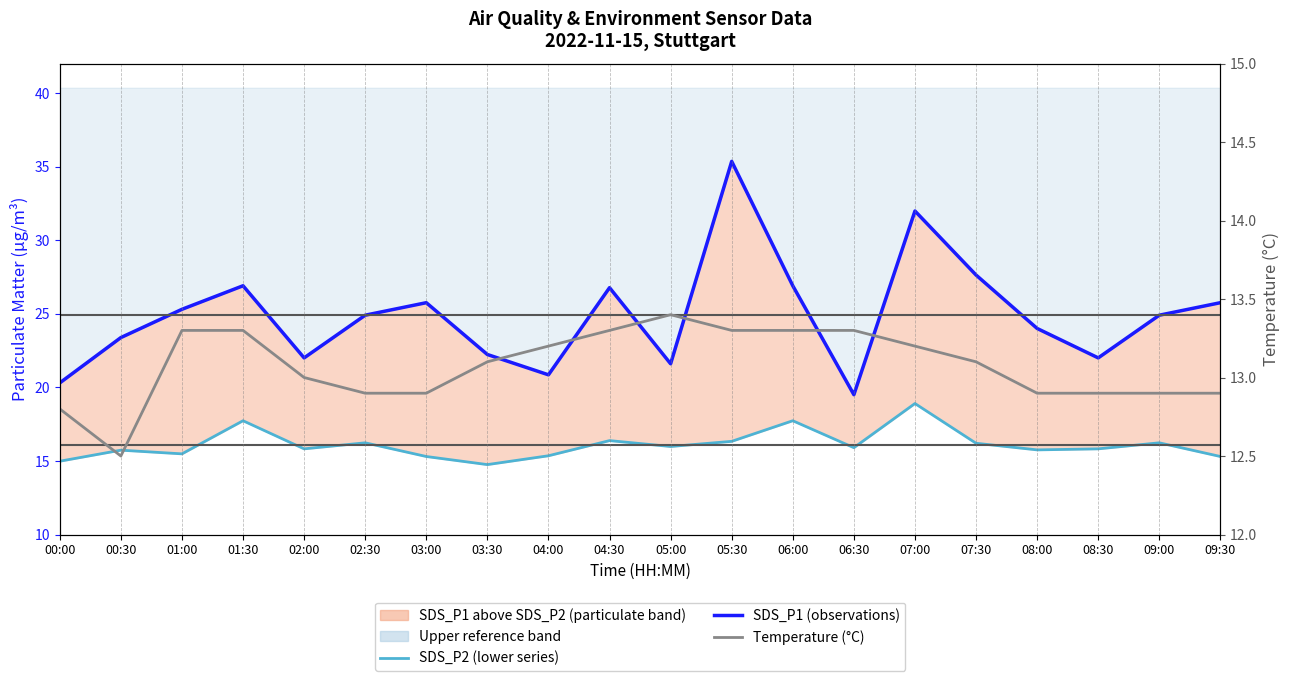

Is it true that Temperature (°C) equals 6.9 at 00:30?

False